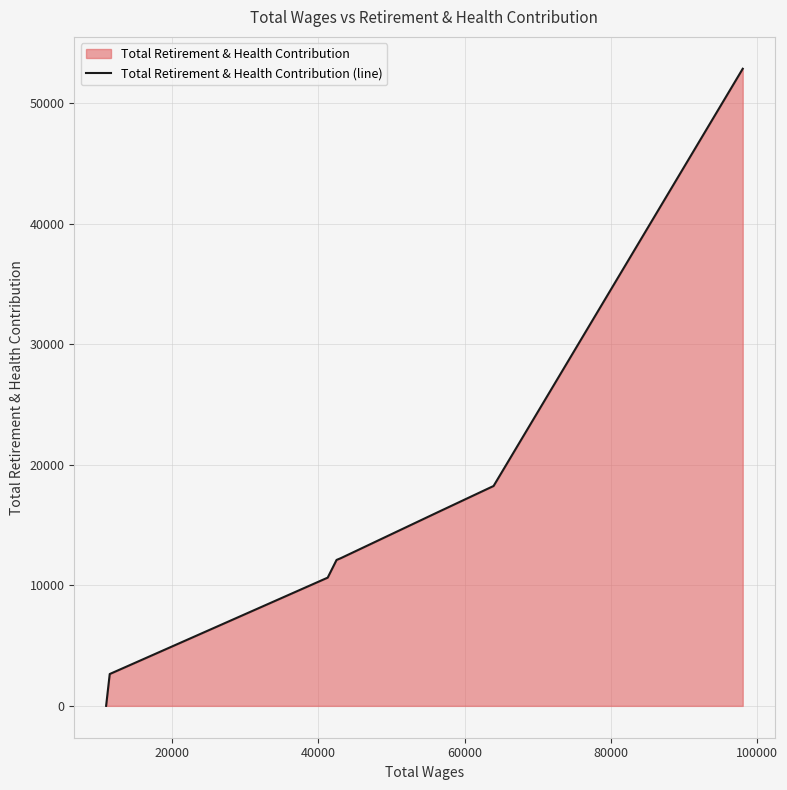

Reading right to left, what are all the values shown in this chart?

52883	18251	16882	16041	12261	12112	10644	2643	0